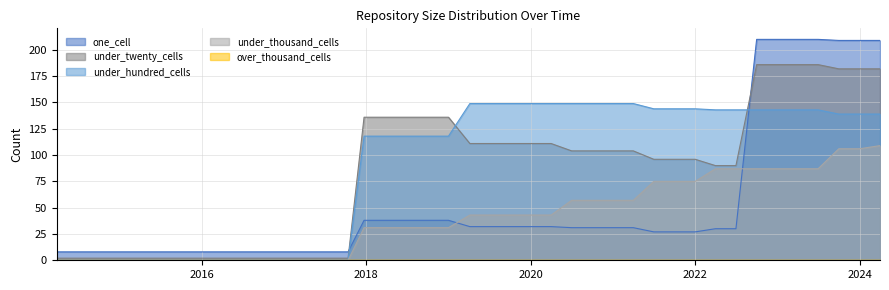

At which label is under_hundred_cells closest to 74?

2017-12-22